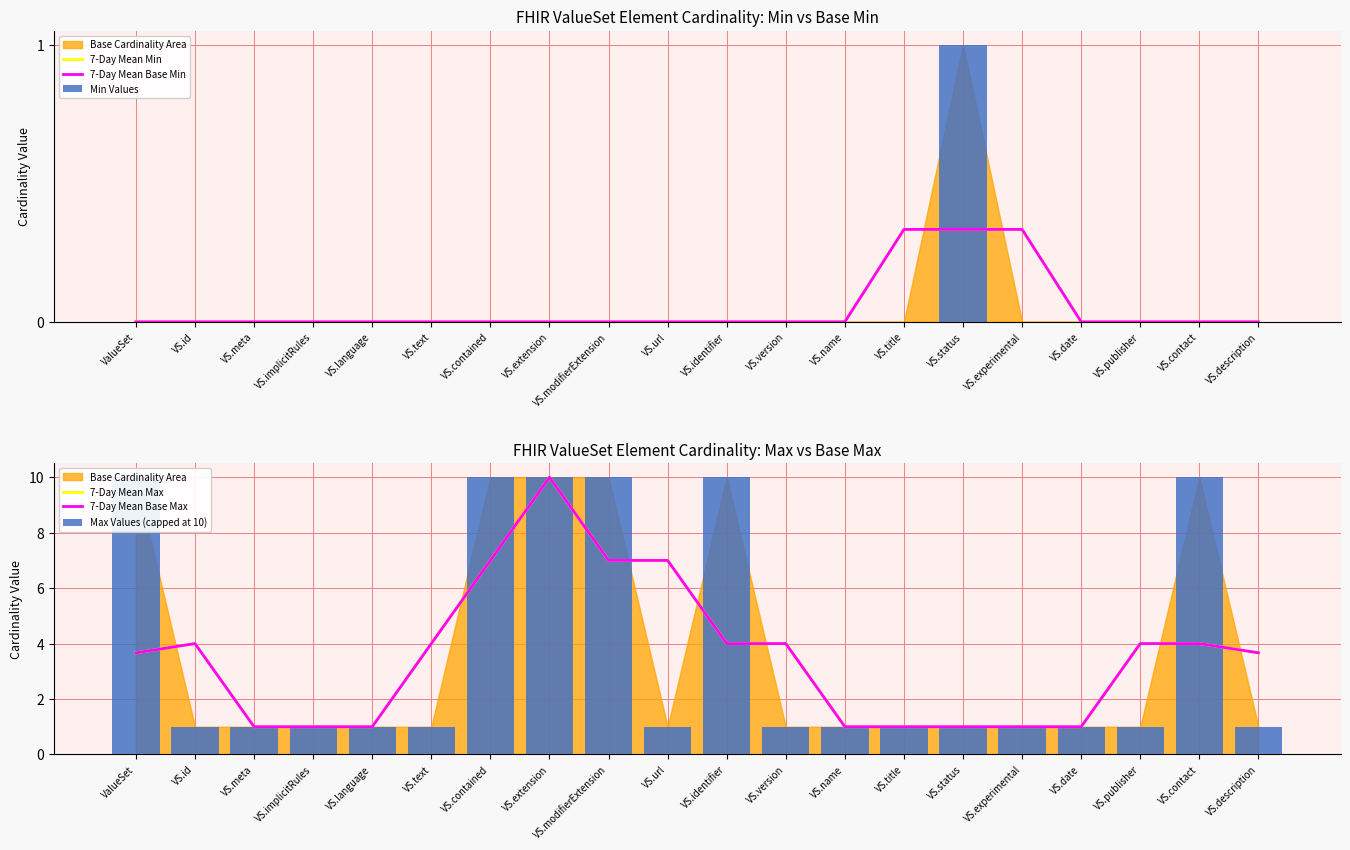

Which series has the widest spread of values?

7-Day Mean Max